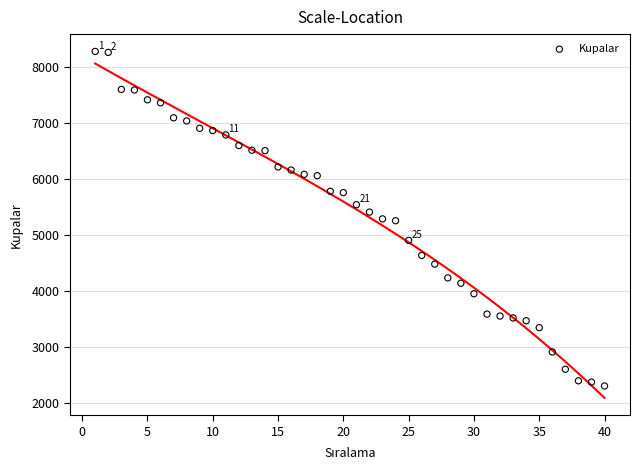

What is the range of Y values (max minus min)?

5970